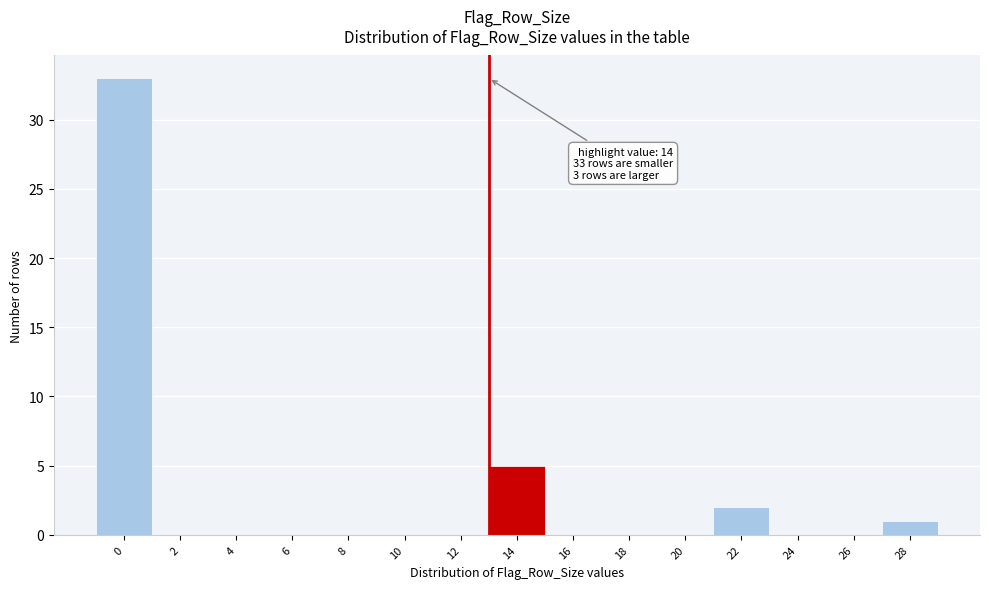

Reading left to right, what are all the values shown in this chart?

0=33	2=0	4=0	6=0	8=0	10=0	12=0	14=5	16=0	18=0	20=0	22=2	24=0	26=0	28=1